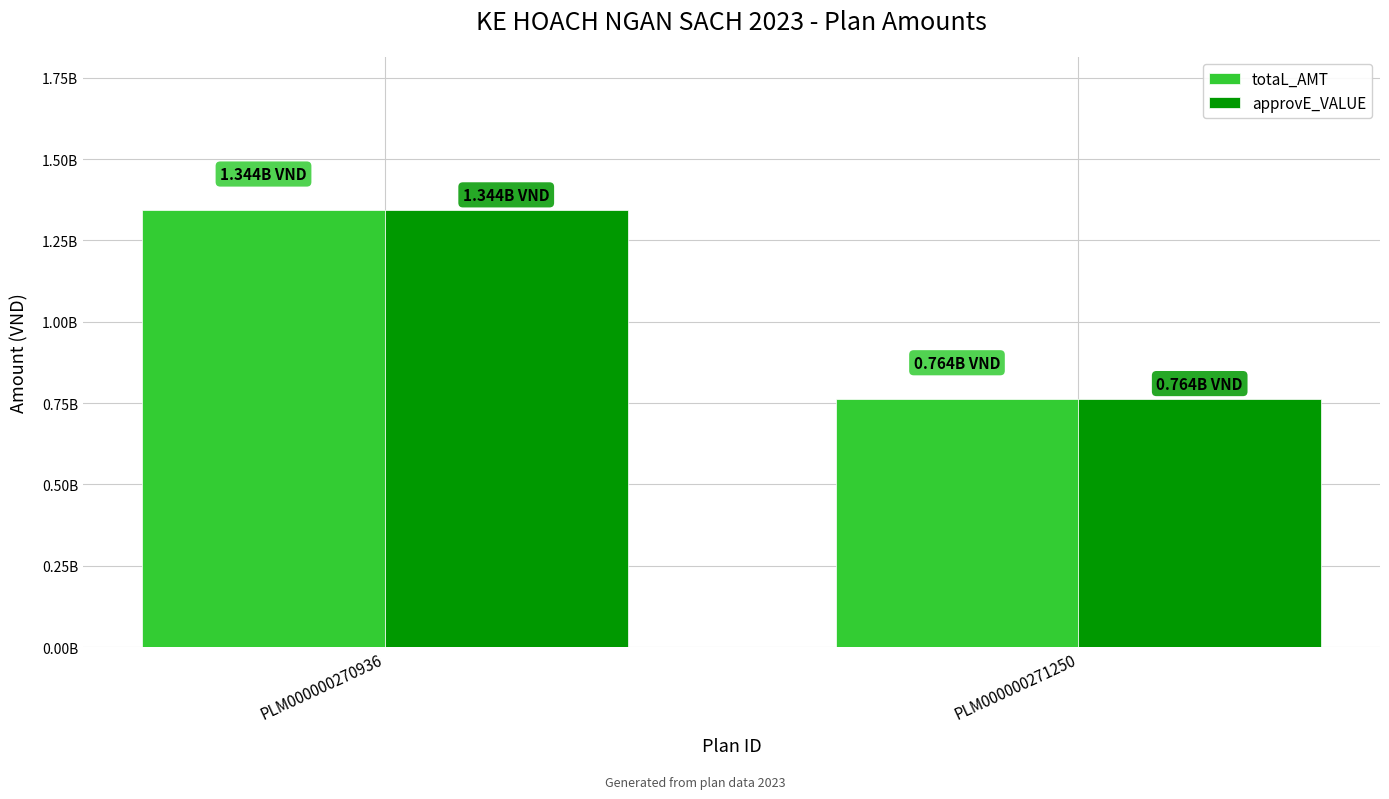

What is the average value of the totaL_AMT series?

1053845450